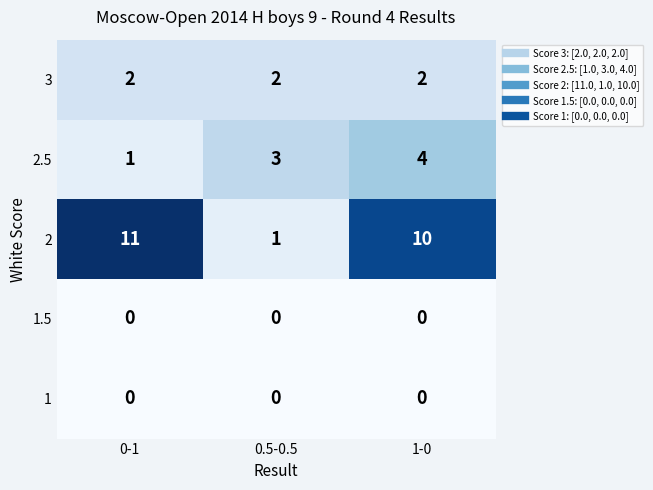

Rank the categories by 2 value from highest to lowest.

0-1, 1-0, 0.5-0.5